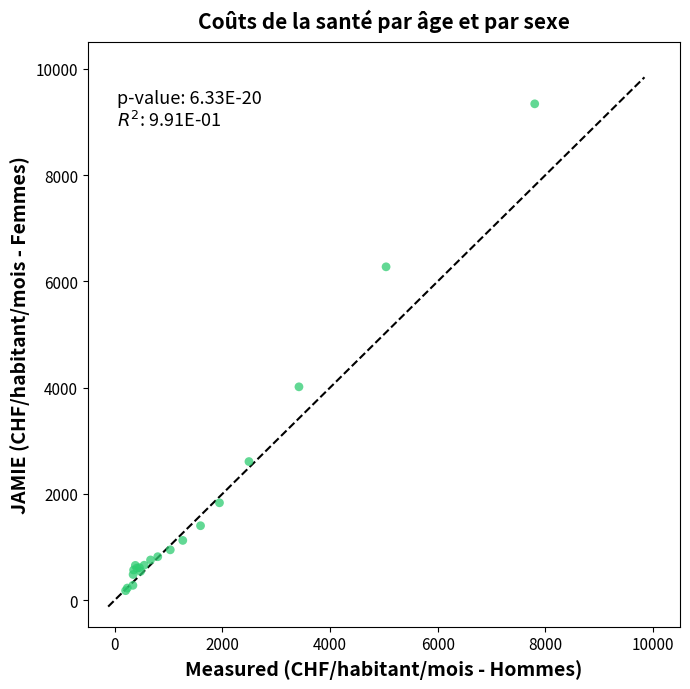

What Y value in the scatter plot is closest to 4759?

4015.1